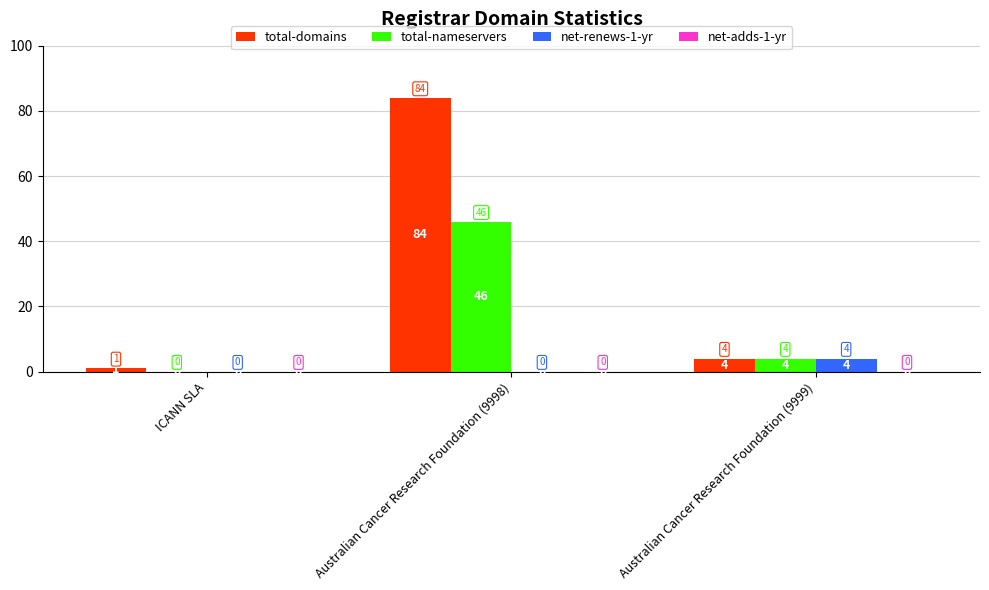

What is the total value across all series at ICANN SLA?

1